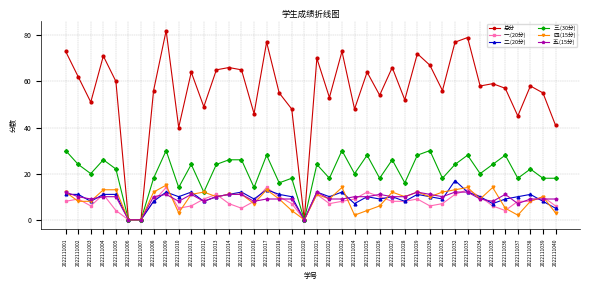

The 五.(15分) series shows 11 at 2022111015. True or false?

True